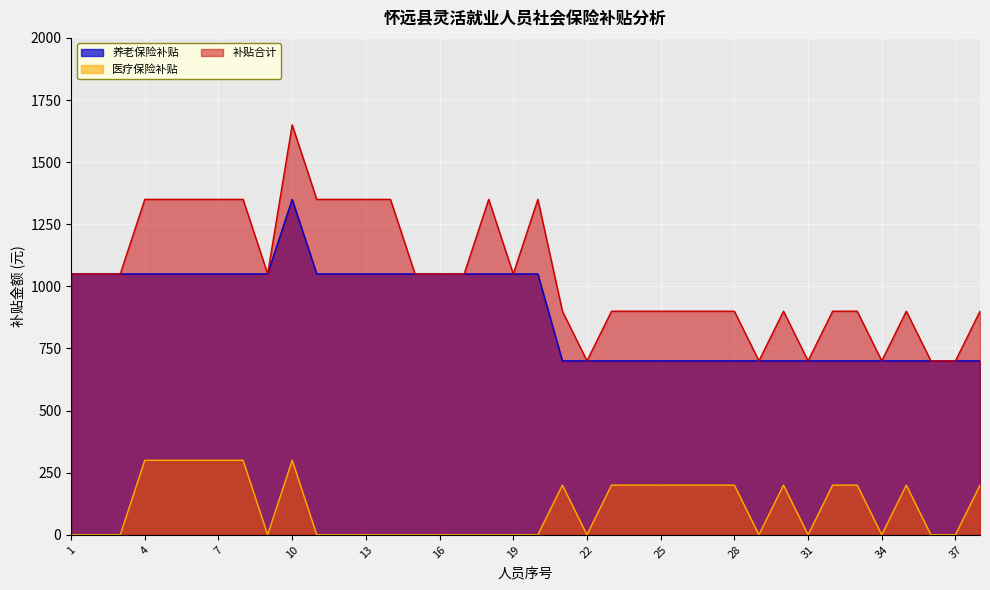

Rank the series at 30 from highest to lowest value.

补贴合计, 养老保险补贴, 医疗保险补贴